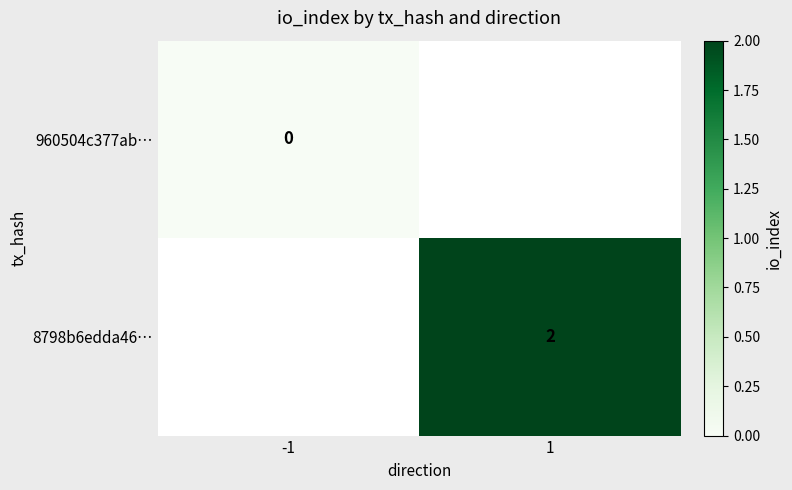

At which category does the chart reach its minimum across all series?

-1